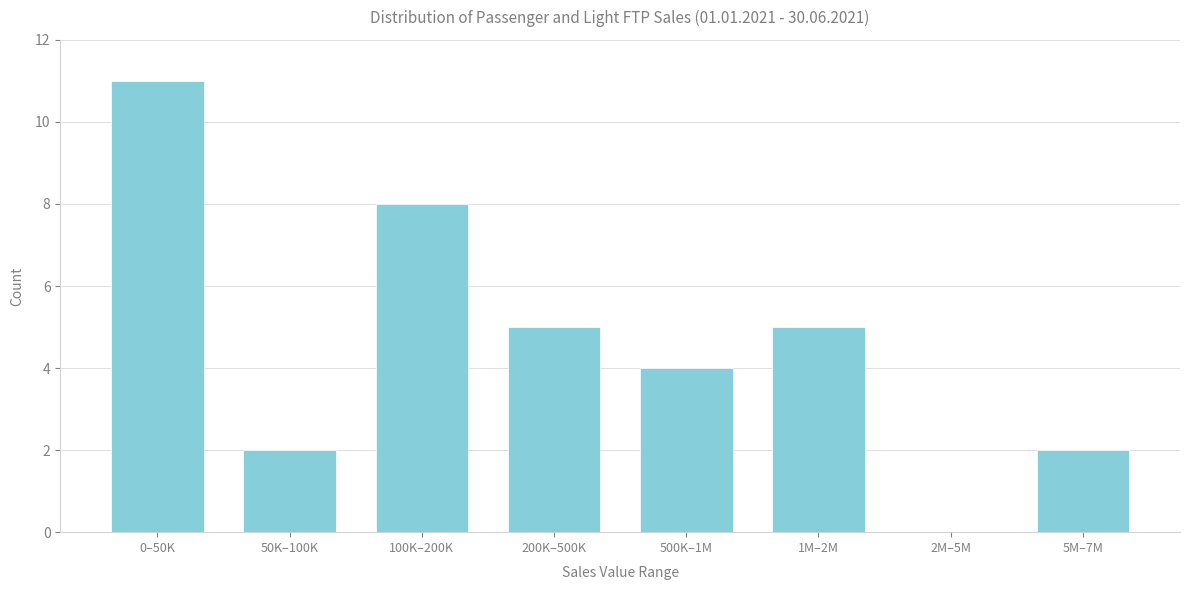

Reading left to right, what are all the values shown in this chart?

0–50K=11	50K–100K=2	100K–200K=8	200K–500K=5	500K–1M=4	1M–2M=5	2M–5M=0	5M–7M=2